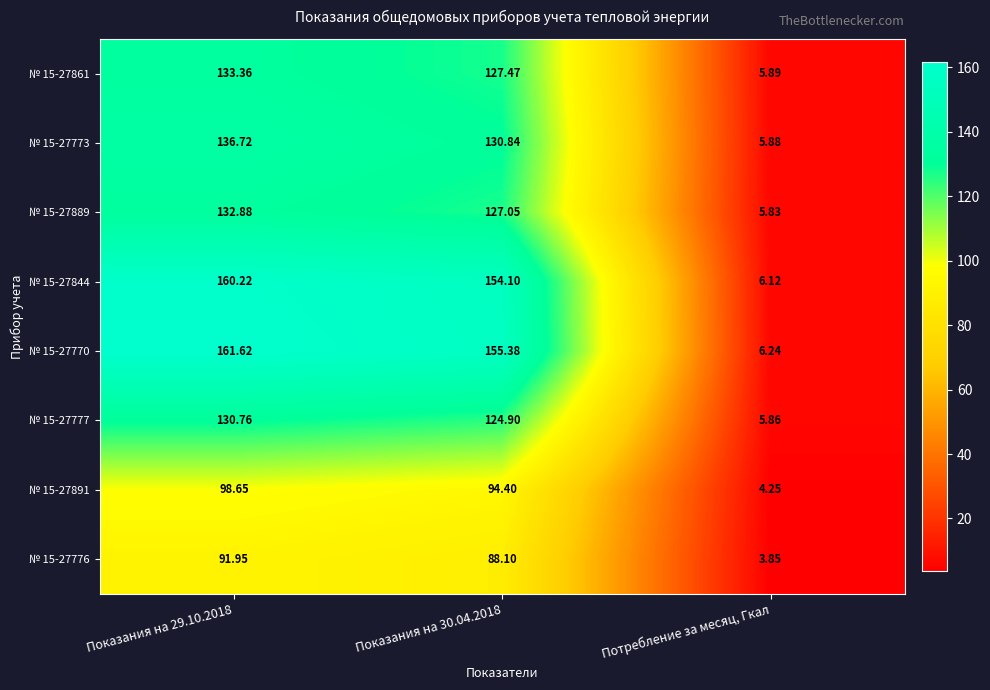

How many distinct data groups are displayed?

8